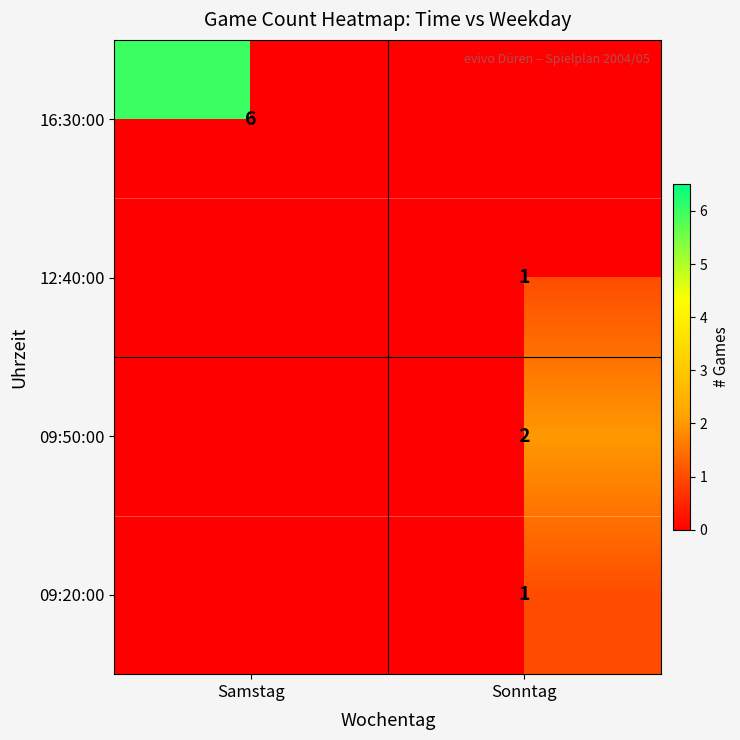

True or false: 09:20:00 has a value of 1 at Sonntag.

True